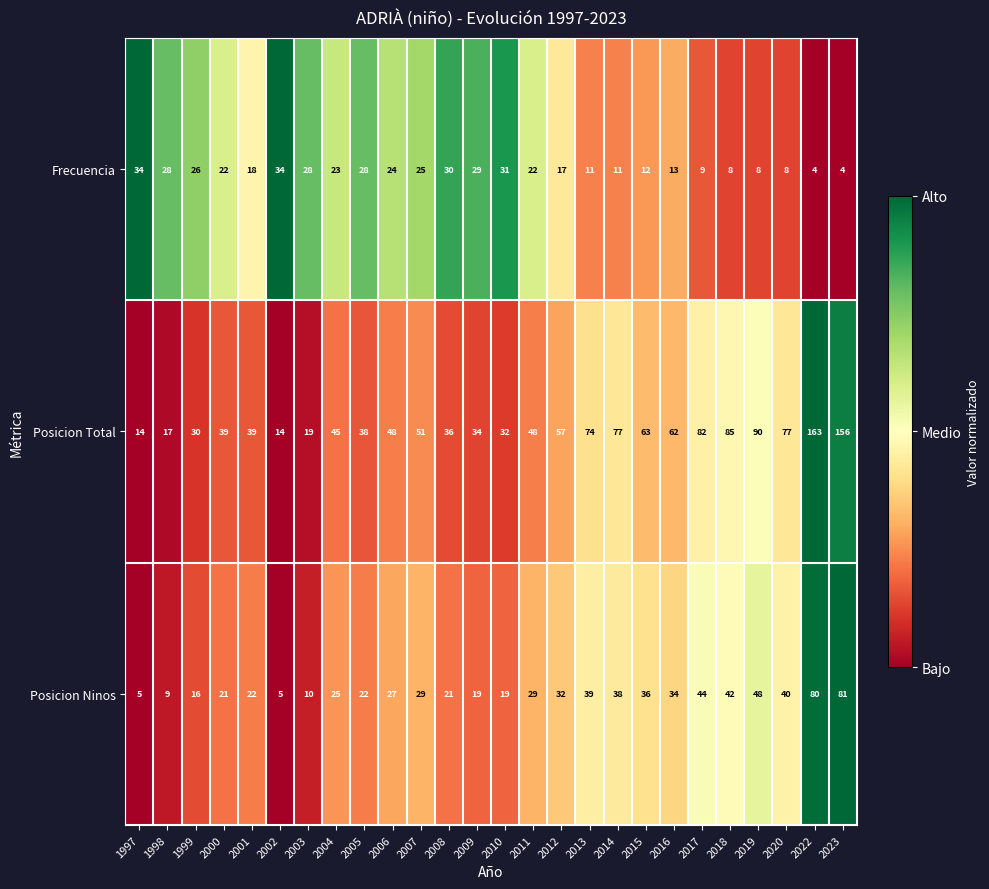

Rank the series at 2016 from highest to lowest value.

Posicion Total, Posicion Ninos, Frecuencia